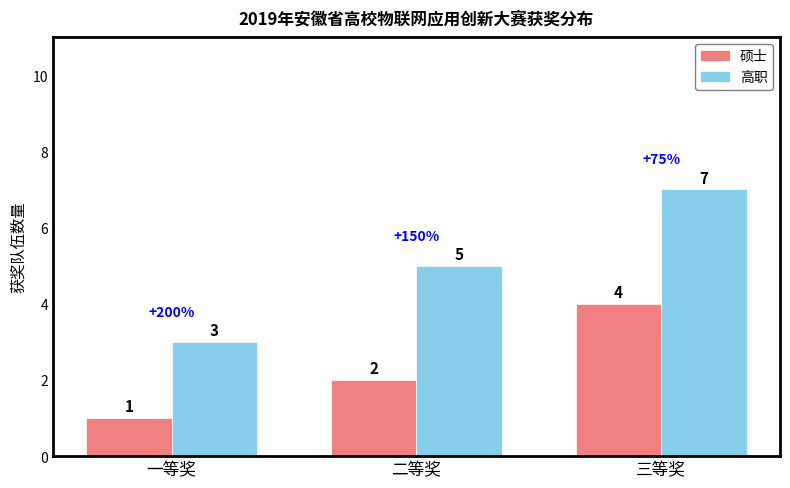

What is the average value of the 硕士 series?

2